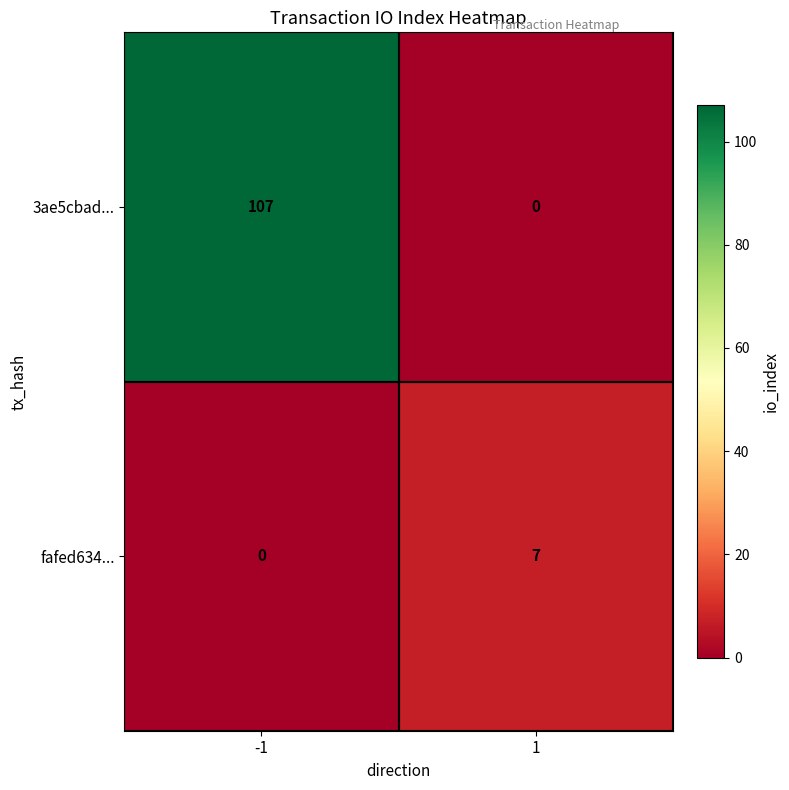

What is the average value of the 3ae5cbad... series?

54